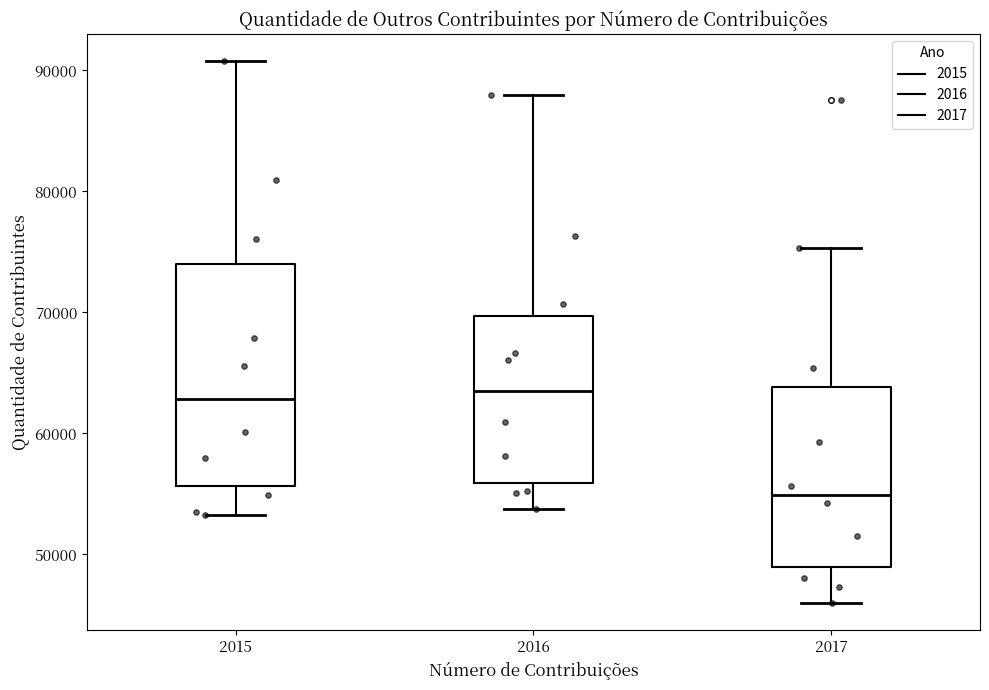

Reading left to right, transcribe this box plot: for each box, give where its median line is, the range the box spans, and where its two whiskers end, as read against the y-axis. The values are not printed on the chart, so give them approximately, as read against the axis.

2015: median 63000, box 56000 to 74000, whiskers 53000 to 91000
2016: median 64000, box 56000 to 70000, whiskers 54000 to 88000
2017: median 55000, box 49000 to 64000, whiskers 46000 to 75000